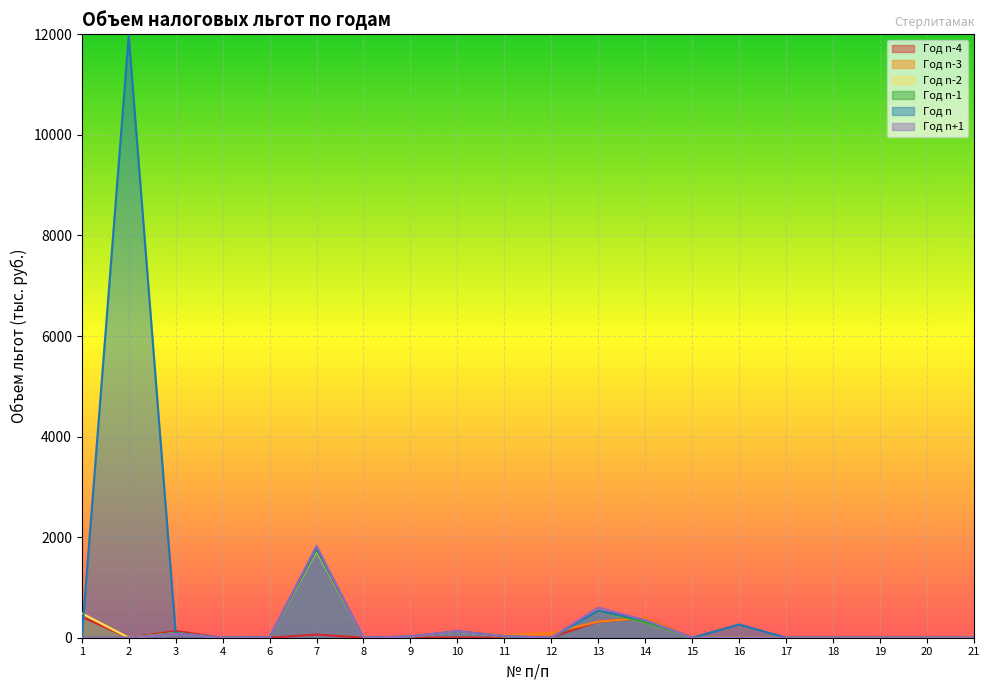

Which series has the largest total across all categories?

Год n